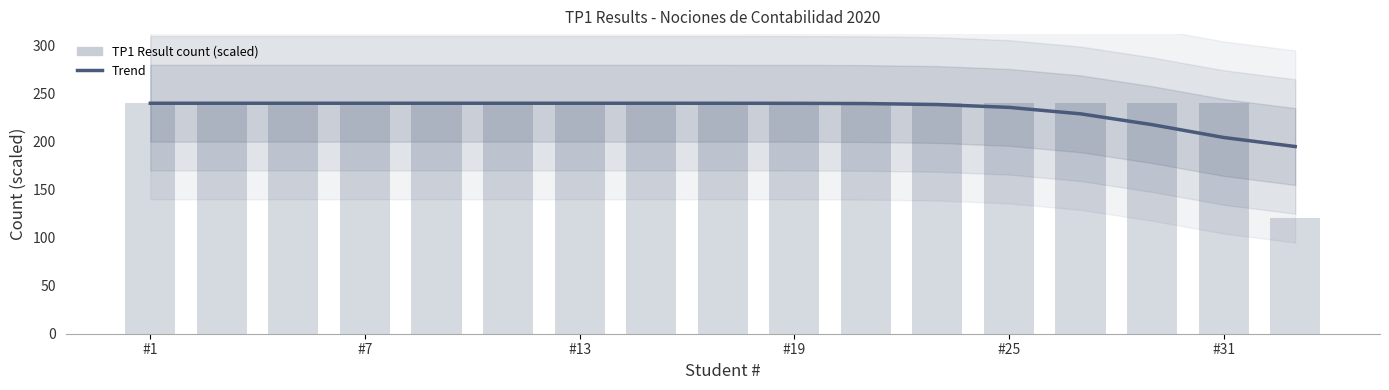

What is the difference between the maximum and minimum values in the Trend series?

45.1